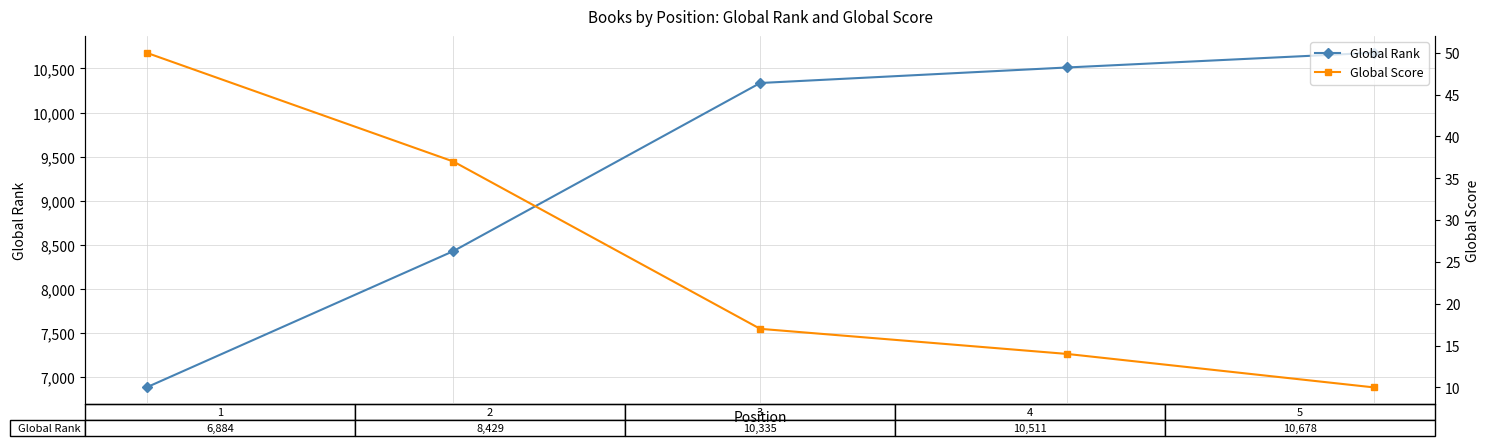

What is the value of the Global Rank point at the 4th from the left?

10511